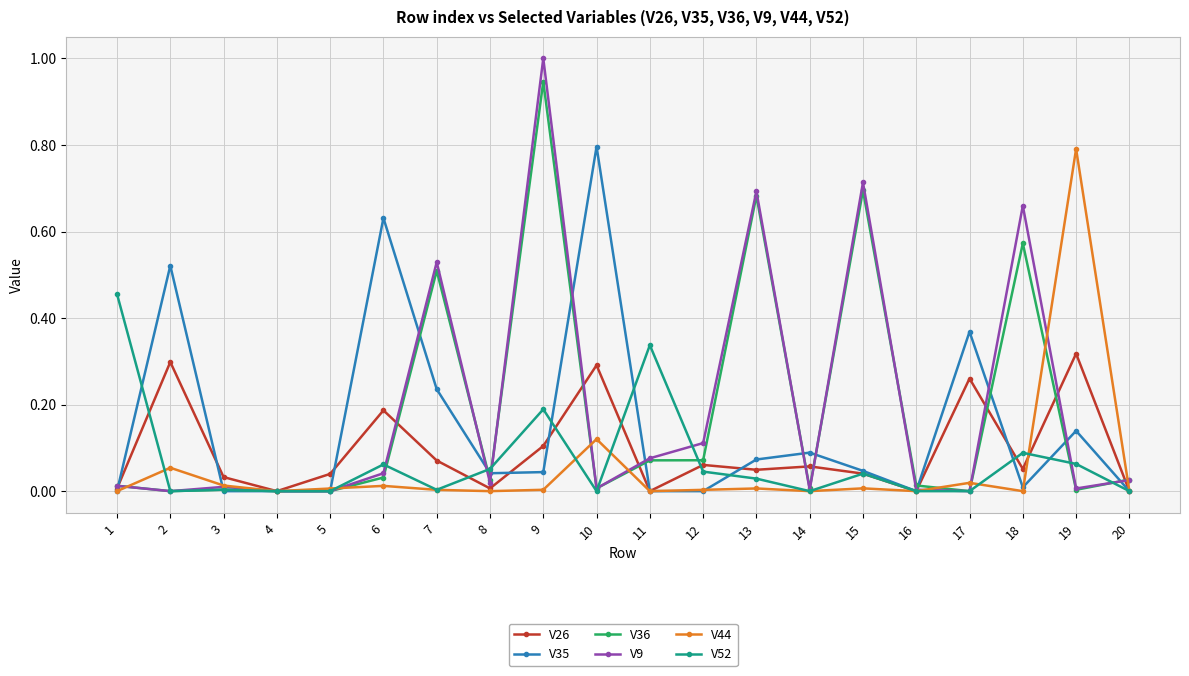

True or false: V26 has a value of 0.1 at 12.

True